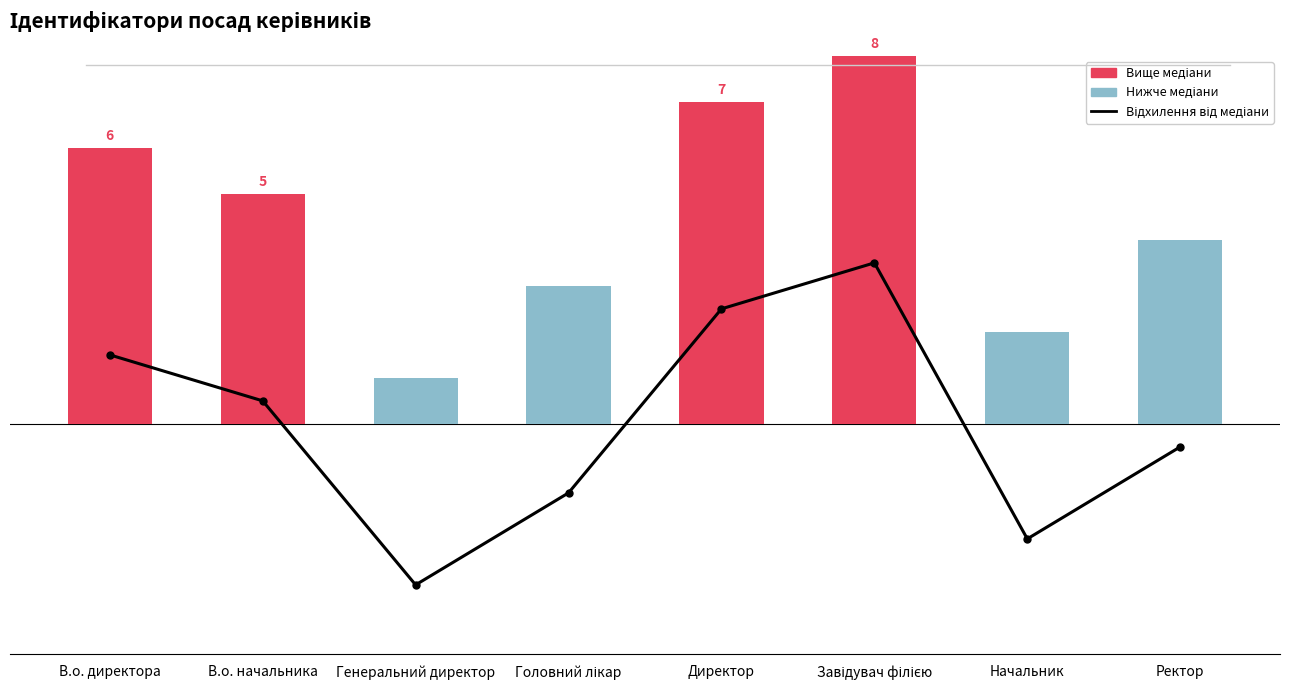

What is the label of the 5th bar from the left?

Директор